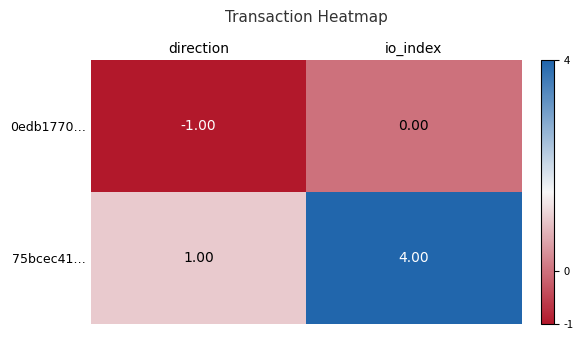

At io_index, list the series in order from smallest to largest.

0edb1770…, 75bcec41…